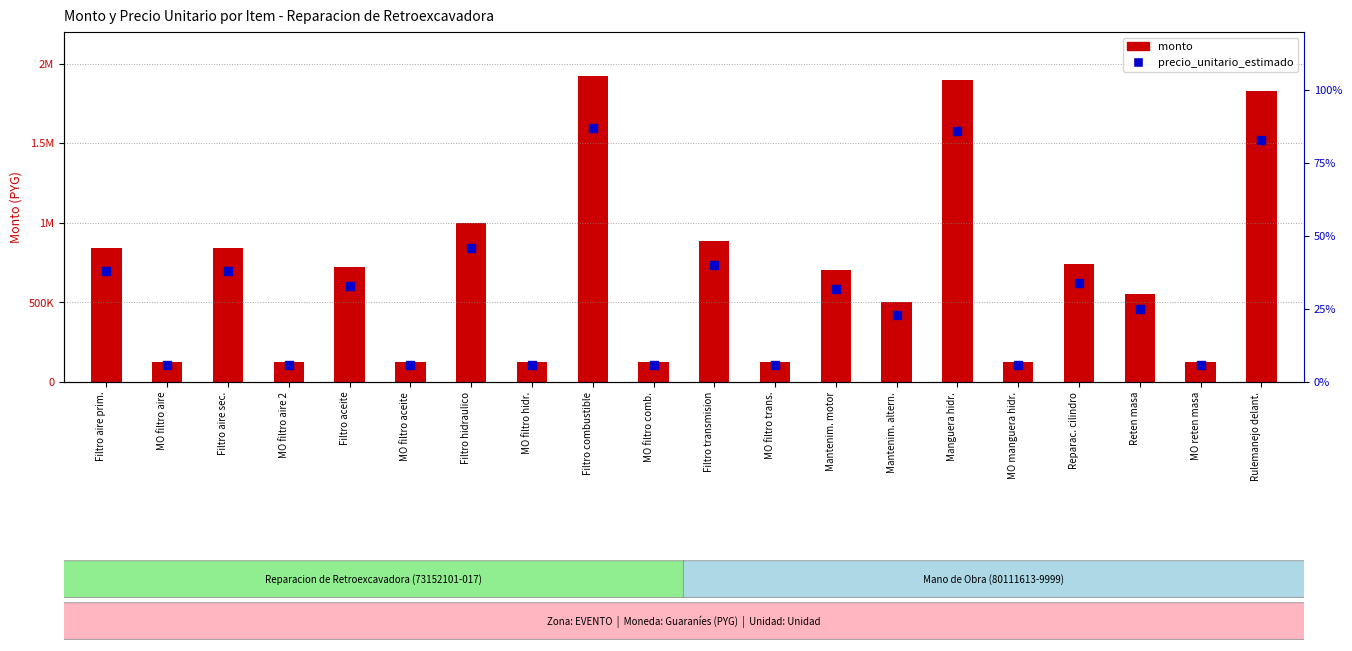

Which series has the largest total across all categories?

monto